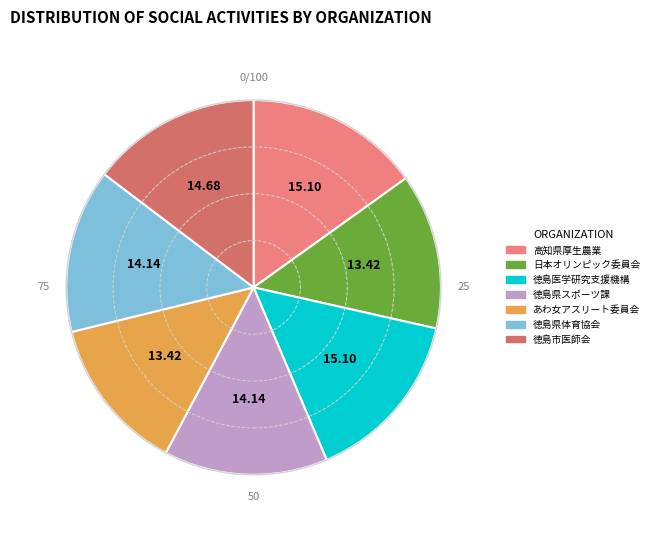

Does any single category account for the majority?

No